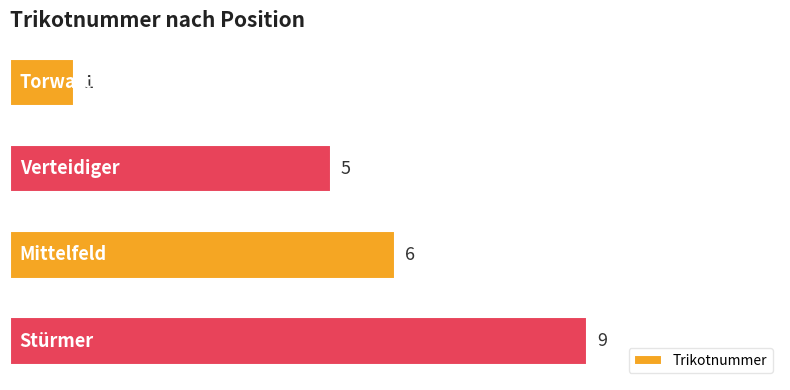

What is the maximum value shown in the chart?

9